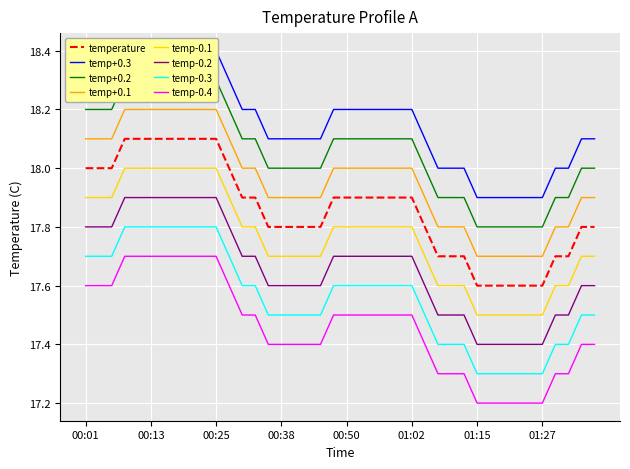

What is the sum of all values?

714.4